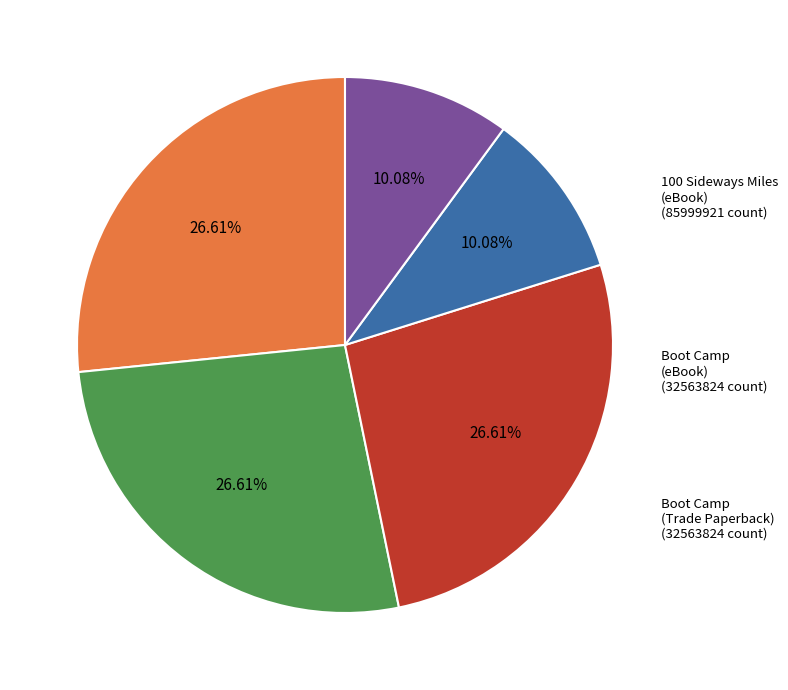

To the nearest percent, what portion does Boot Camp (eBook) represent?

10%